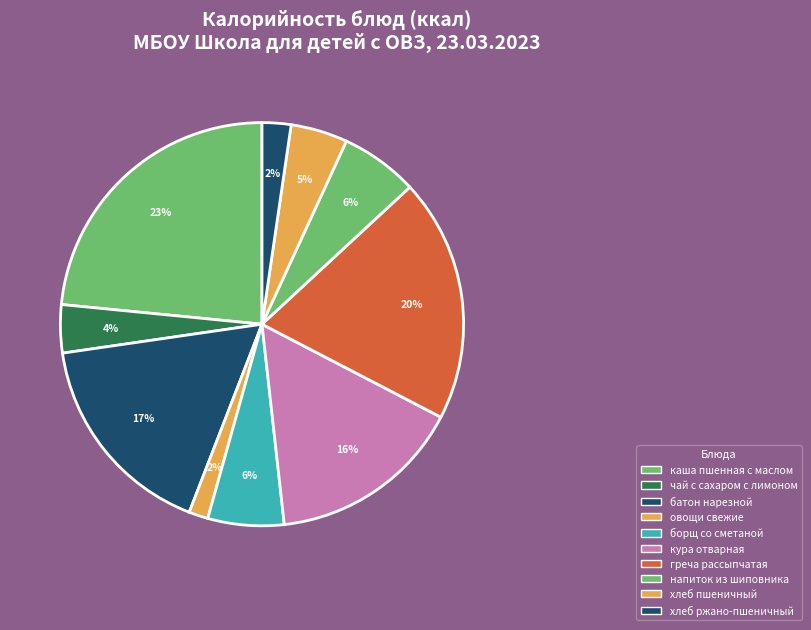

Does чай с сахаром с лимоном account for over 50% of the chart?

No